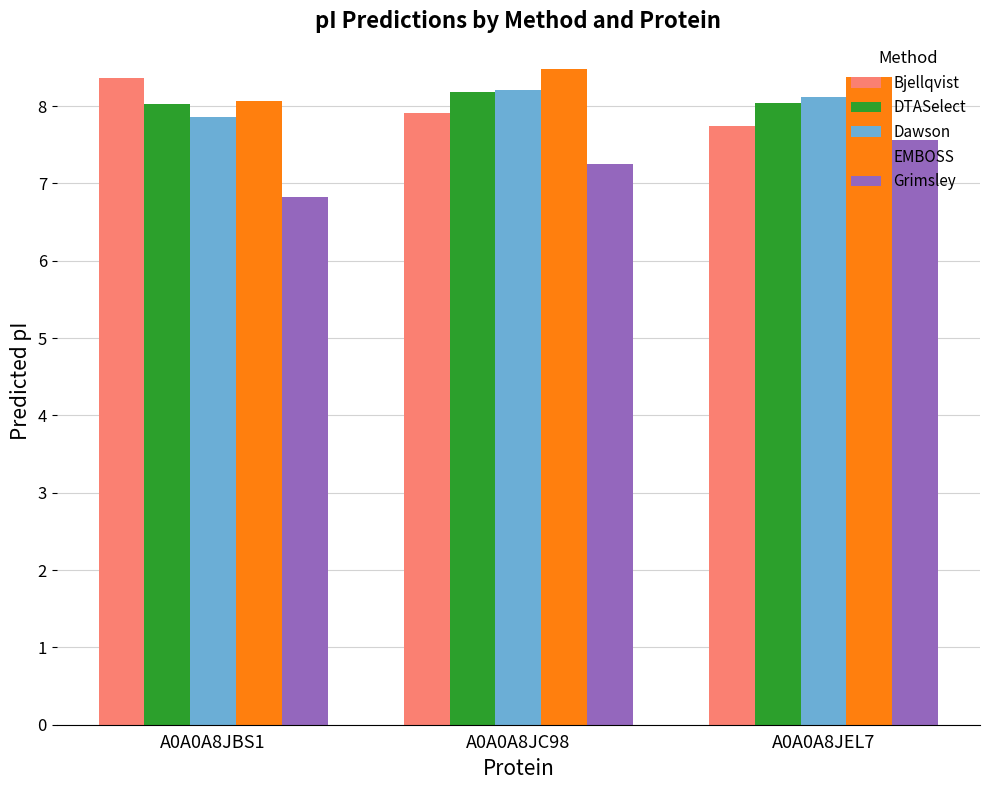

Which category has the highest value across all series?

A0A0A8JC98